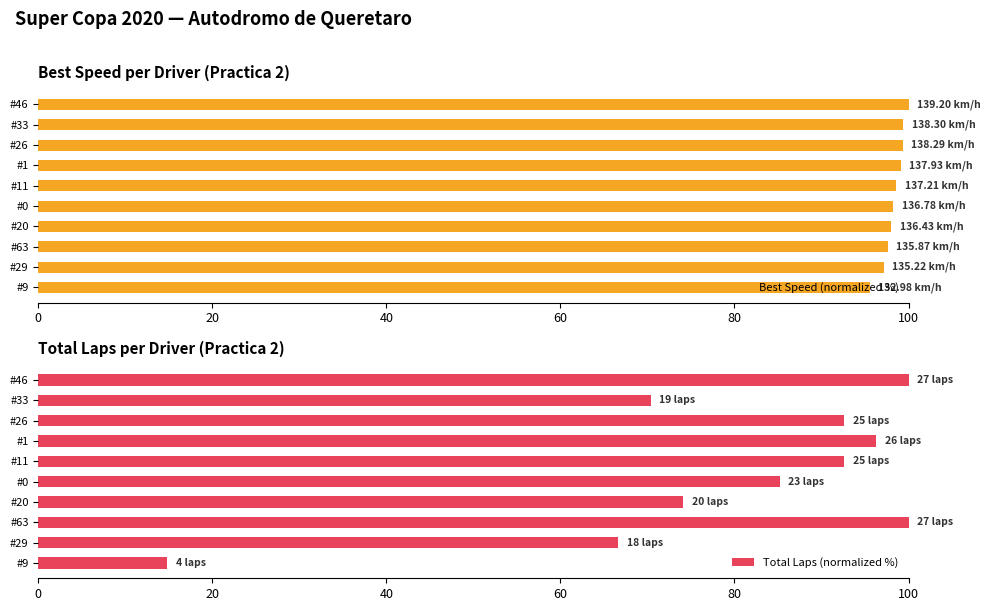

Count the number of data series in this chart.

2